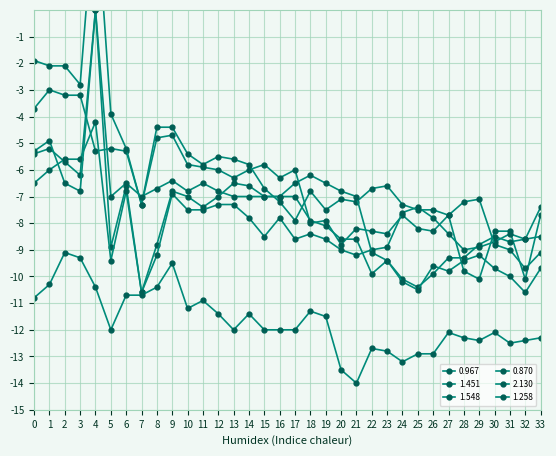

Between 13 and 28, which series saw the biggest shift?

0.967